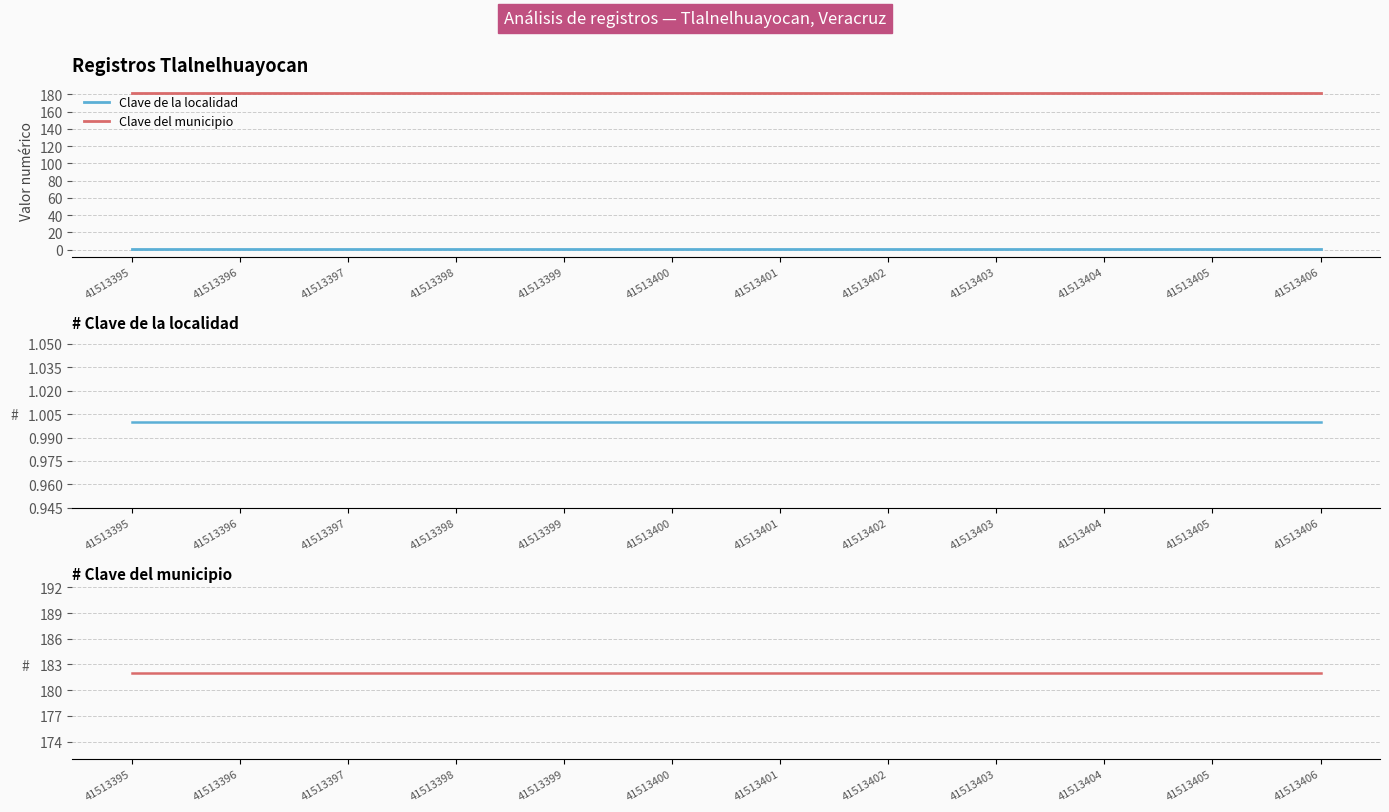

Reading left to right, list all the values displayed in this chart.

Clave de la localidad: 41513395=1	41513396=1	41513397=1	41513398=1	41513399=1	41513400=1	41513401=1	41513402=1	41513403=1	41513404=1	41513405=1	41513406=1
Clave del municipio: 41513395=182	41513396=182	41513397=182	41513398=182	41513399=182	41513400=182	41513401=182	41513402=182	41513403=182	41513404=182	41513405=182	41513406=182